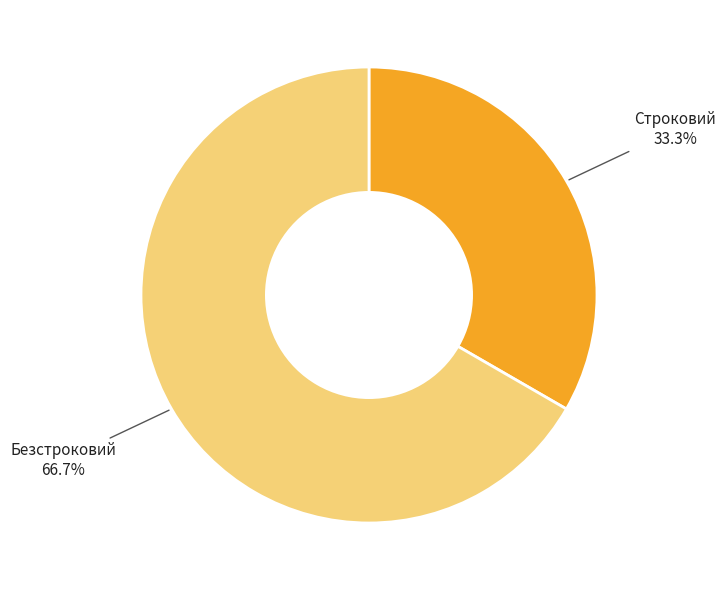

What portion of the pie excludes Строковий?

66.7%